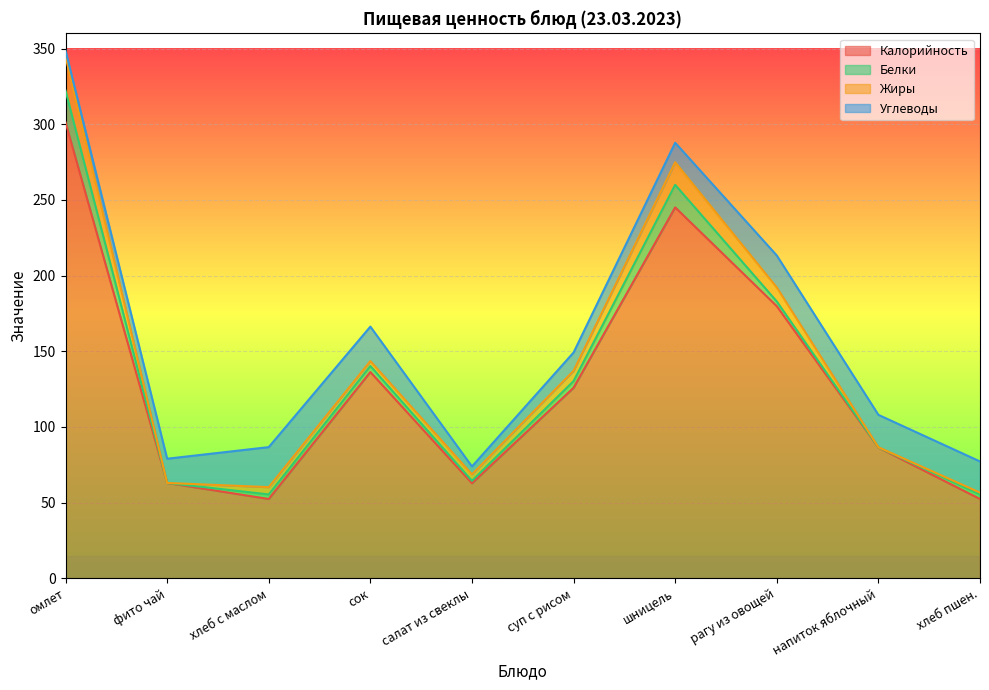

True or false: Жиры and Белки cross at least once.

True